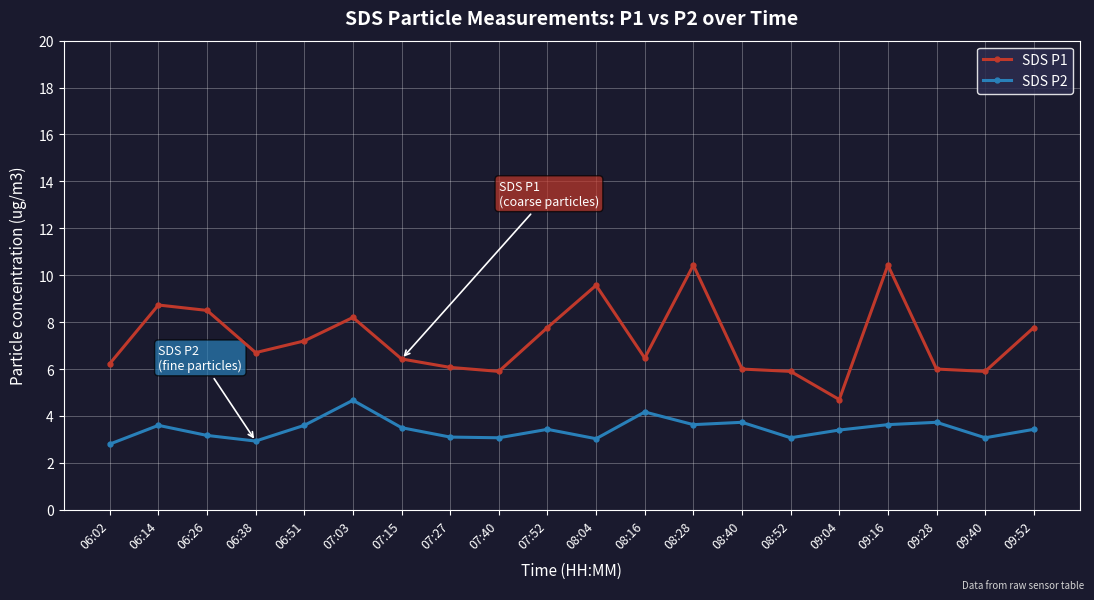

What is the smallest value displayed?

2.8